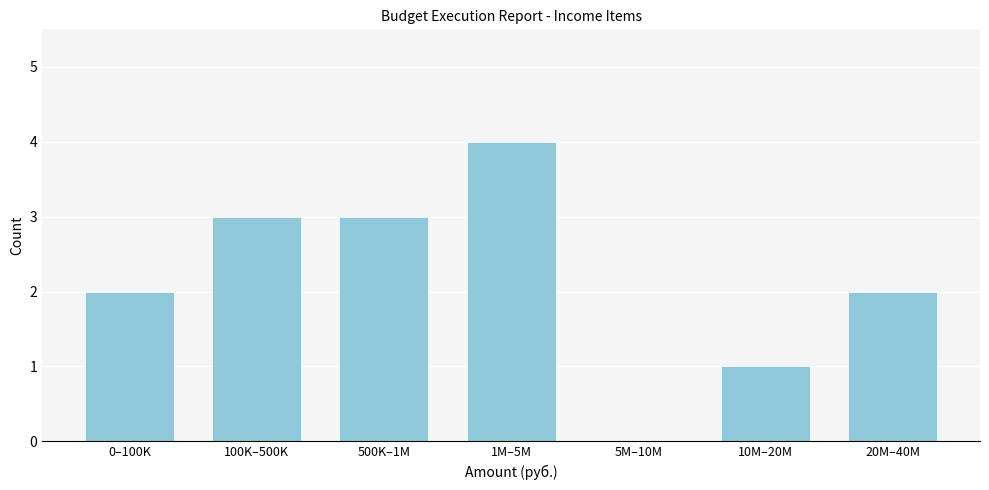

Reading left to right, what are all the values shown in this chart?

0–100K=2	100K–500K=3	500K–1M=3	1M–5M=4	5M–10M=0	10M–20M=1	20M–40M=2